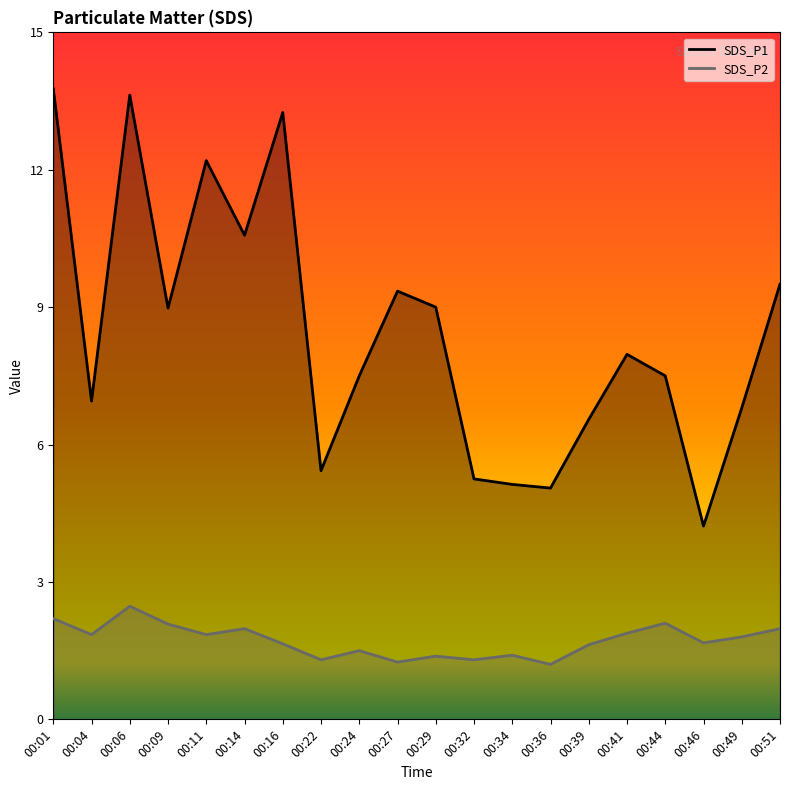

What is the total value across all series at 00:04?

8.8